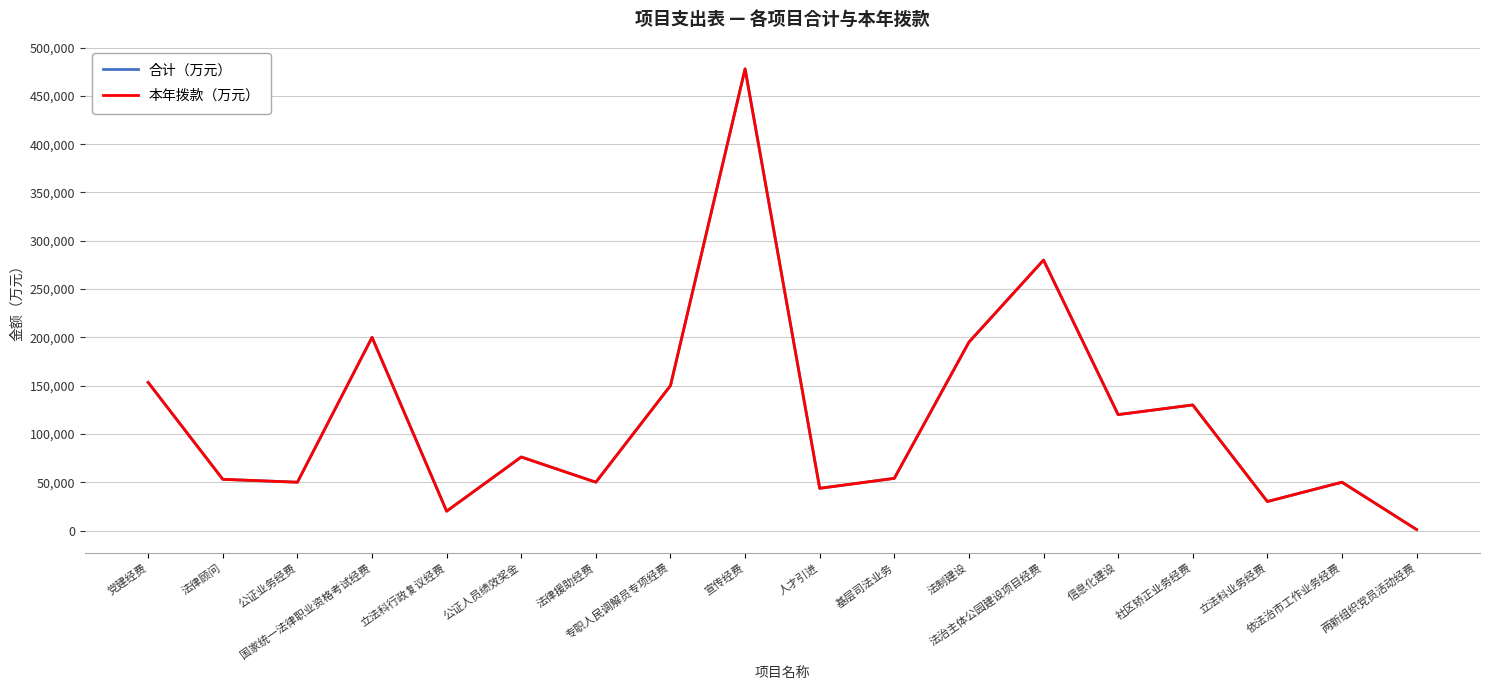

What is the sum of all 合计（万元） values?

2134100